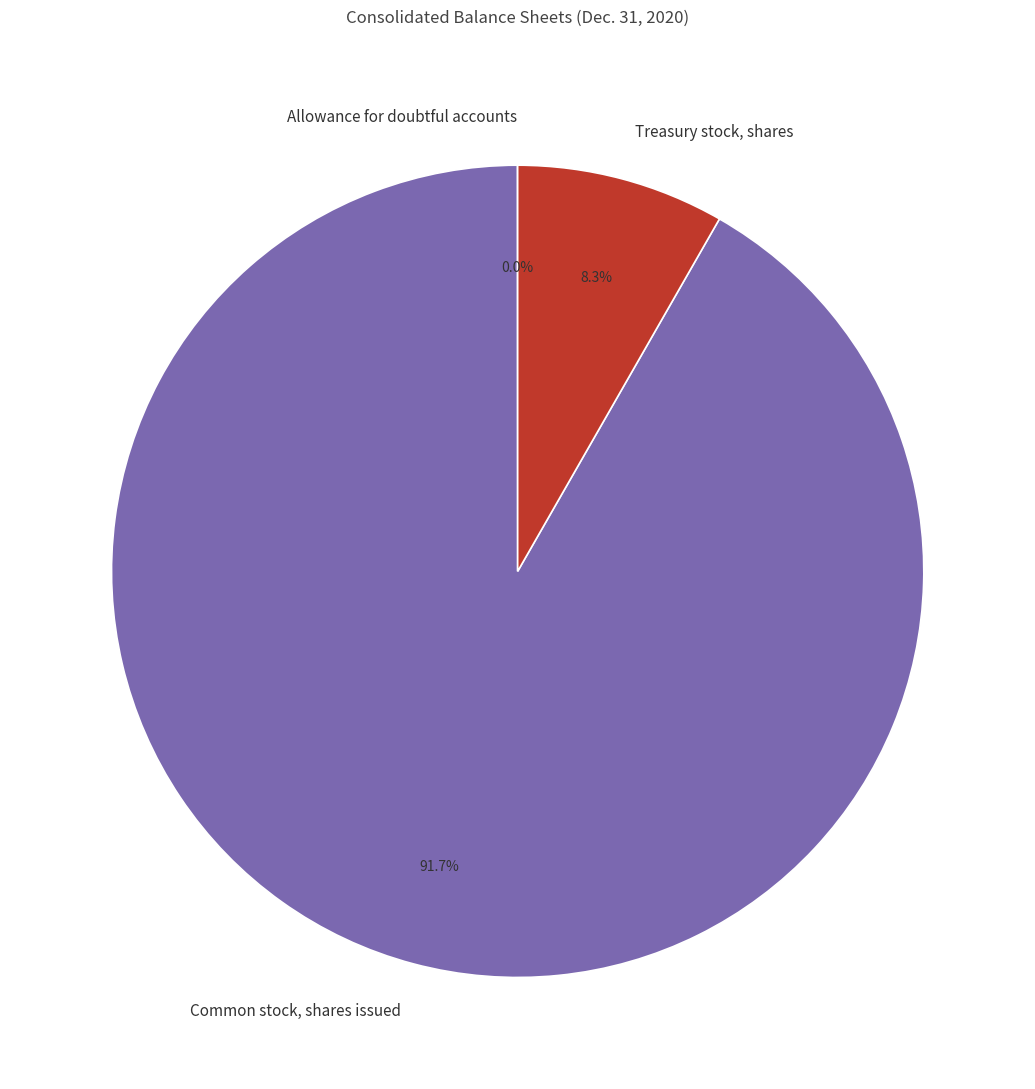

Which slice is the largest?

Common stock, shares issued